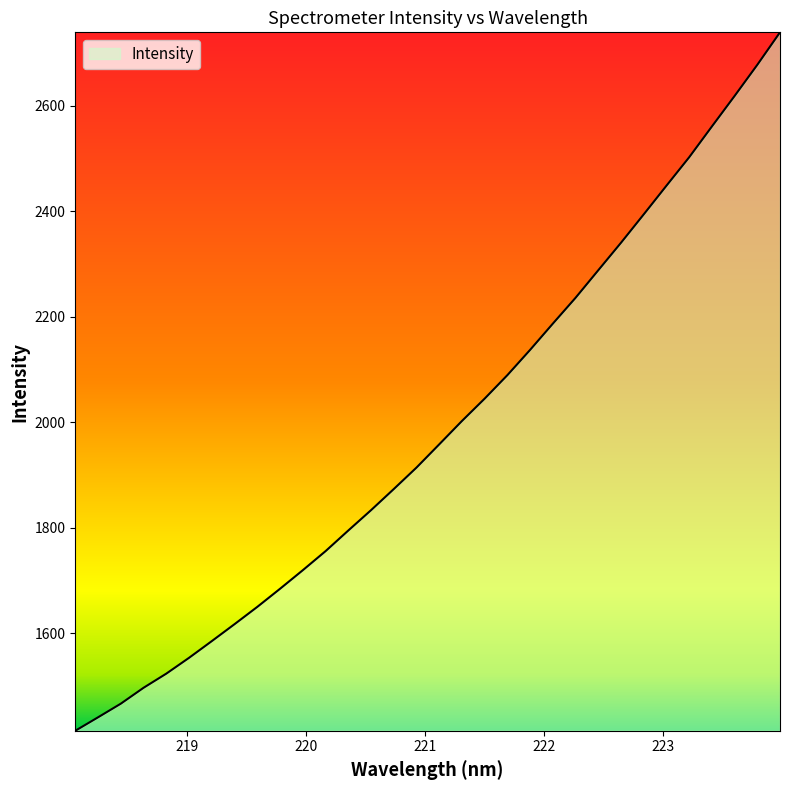

What is the maximum value shown in the chart?

2739.3